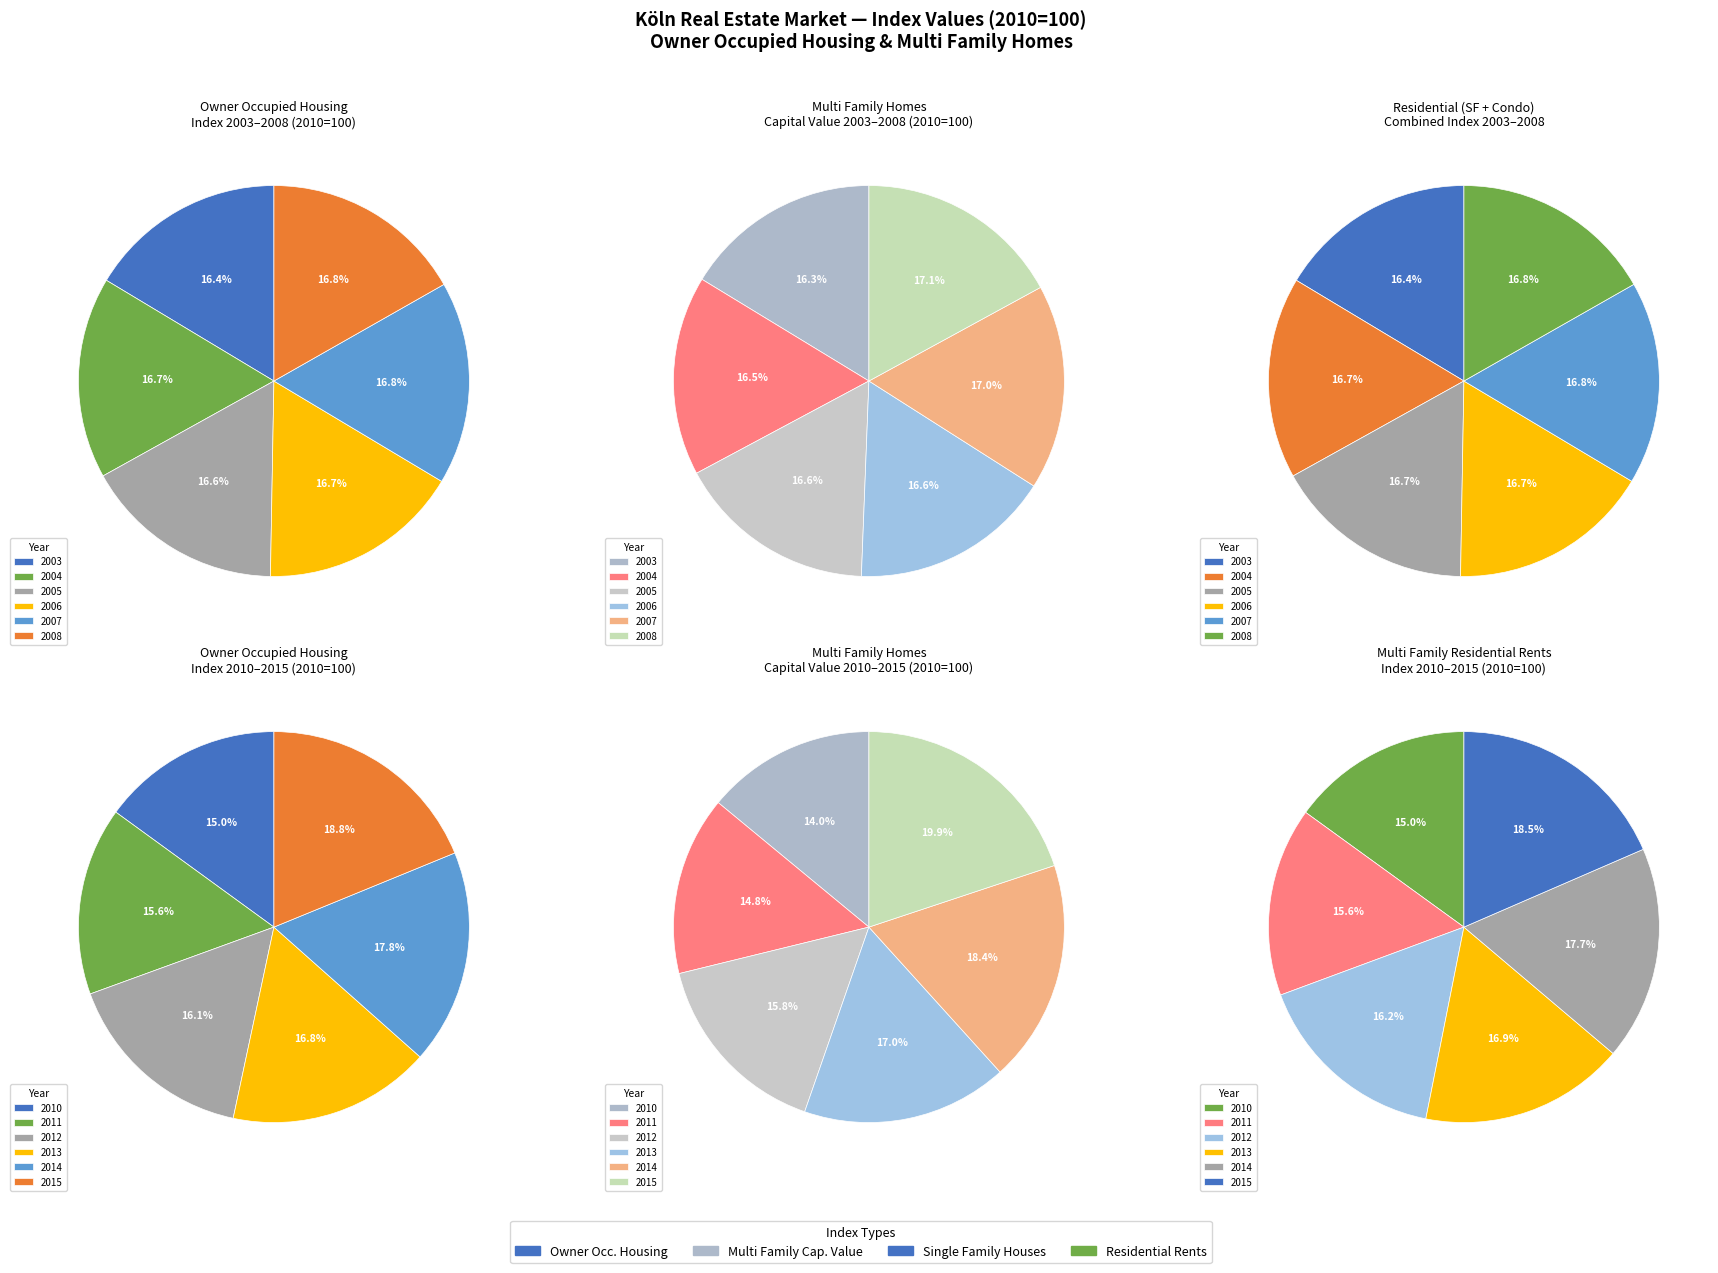

Which category has the smallest portion of the pie?

2003